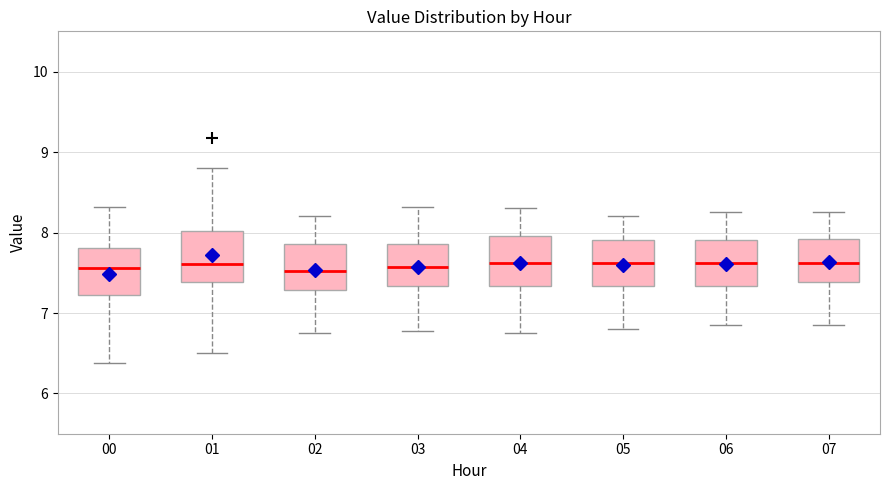

Reading left to right, read every box against the y-axis: the position of its median line, the range the box covers, and the ends of its whiskers. The values are not printed on the chart, so give them approximately, as read against the axis.

00: median 7.6, box 7.2 to 7.8, whiskers 6.4 to 8.3
01: median 7.6, box 7.4 to 8.0, whiskers 6.5 to 8.8
02: median 7.5, box 7.3 to 7.9, whiskers 6.8 to 8.2
03: median 7.6, box 7.3 to 7.9, whiskers 6.8 to 8.3
04: median 7.6, box 7.3 to 8.0, whiskers 6.8 to 8.3
05: median 7.6, box 7.3 to 7.9, whiskers 6.8 to 8.2
06: median 7.6, box 7.3 to 7.9, whiskers 6.9 to 8.3
07: median 7.6, box 7.4 to 7.9, whiskers 6.9 to 8.3